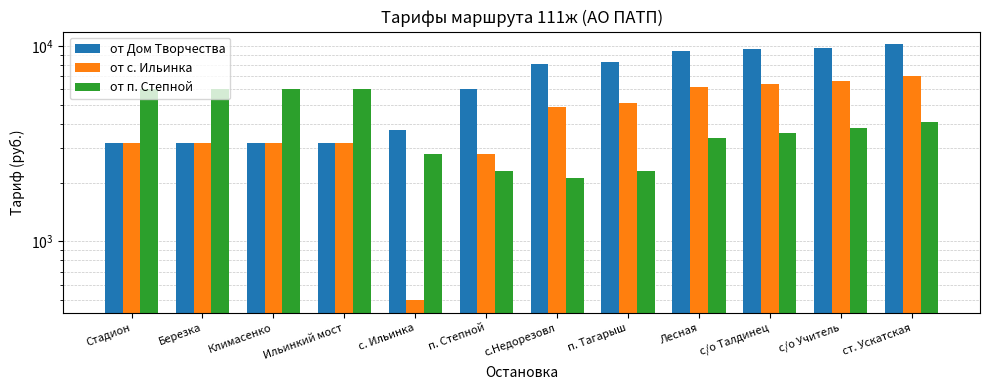

Reading left to right, list all the values displayed in this chart.

от Дом Творчества: Стадион=3200	Березка=3200	Климасенко=3200	Ильинкий мост=3200	с. Ильинка=3700	п. Степной=6000	с.Недорезовл=8100	п. Тагарыш=8300	Лесная=9400	с/о Талдинец=9600	с/о Учитель=9800	ст. Ускатская=10200
от с. Ильинка: Стадион=3200	Березка=3200	Климасенко=3200	Ильинкий мост=3200	с. Ильинка=500	п. Степной=2800	с.Недорезовл=4900	п. Тагарыш=5100	Лесная=6200	с/о Талдинец=6400	с/о Учитель=6600	ст. Ускатская=7000
от п. Степной: Стадион=6000	Березка=6000	Климасенко=6000	Ильинкий мост=6000	с. Ильинка=2800	п. Степной=2300	с.Недорезовл=2100	п. Тагарыш=2300	Лесная=3400	с/о Талдинец=3600	с/о Учитель=3800	ст. Ускатская=4100